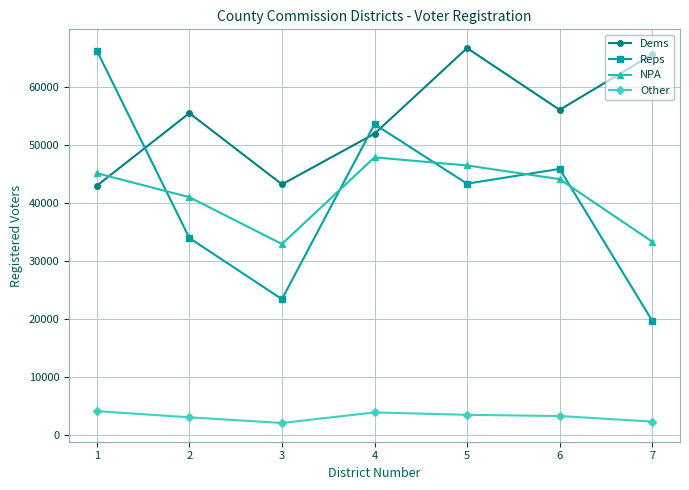

What is the maximum value shown in the chart?

66735